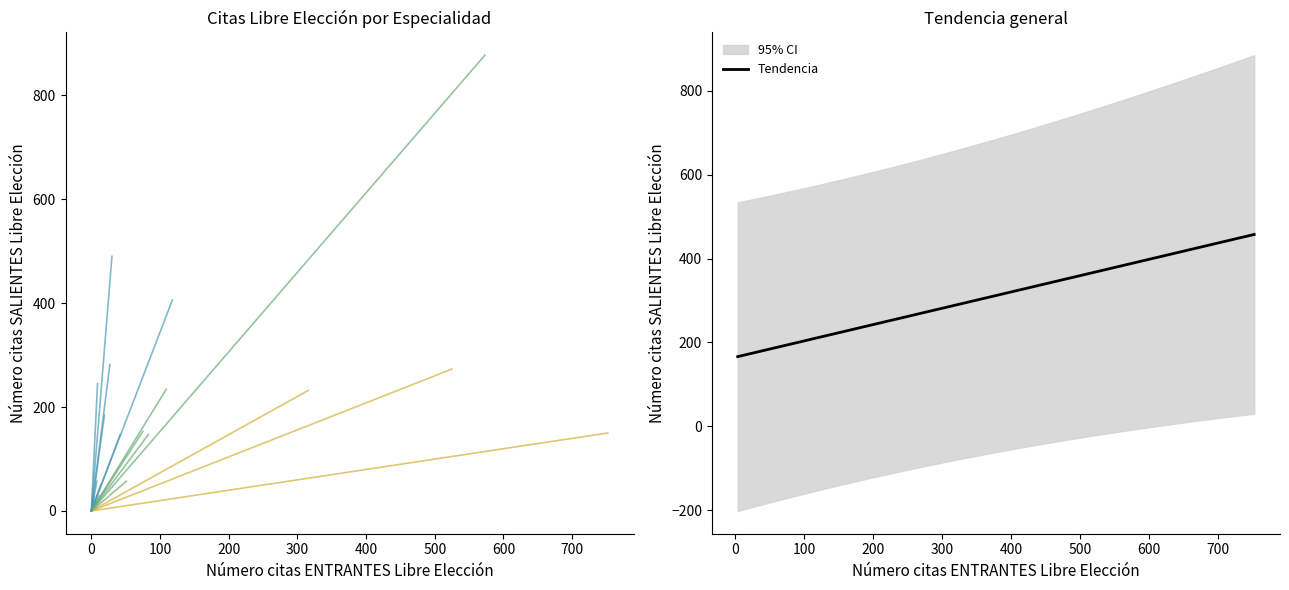

What is the sum of all Número citas ENTRANTES Libre Elección values?

2766